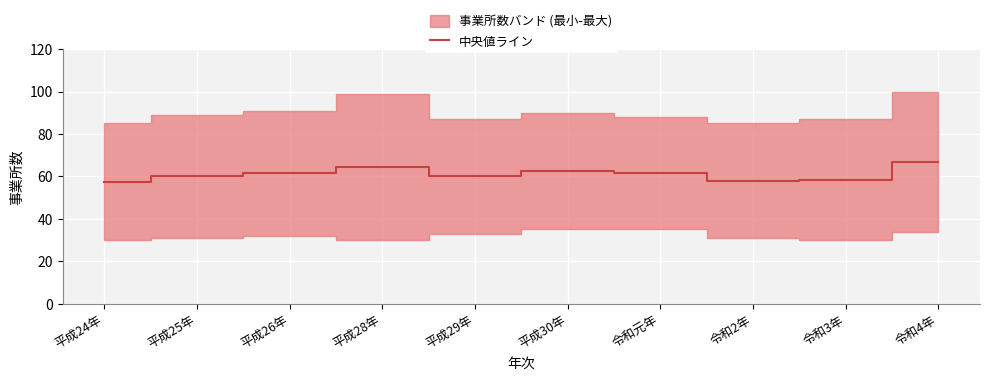

What is the value of the 10th point from the left?

67.0